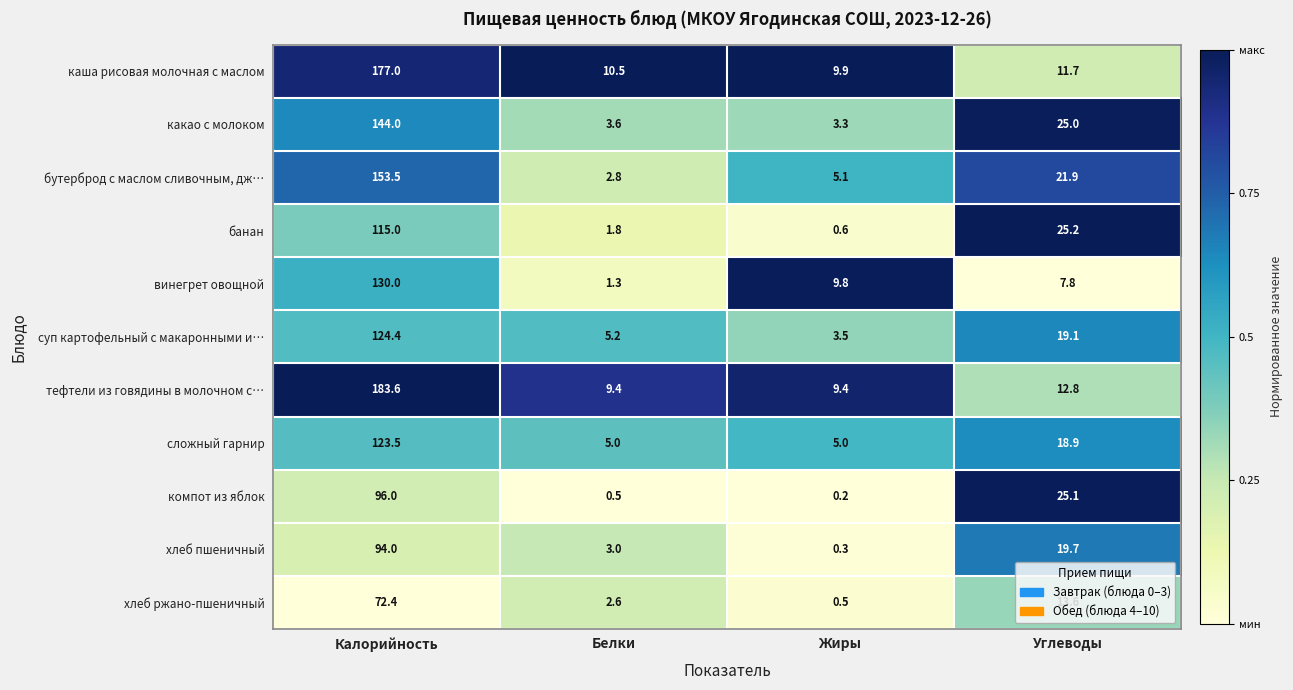

What is the difference between the second highest and second lowest values in the сложный гарнир series?

13.9